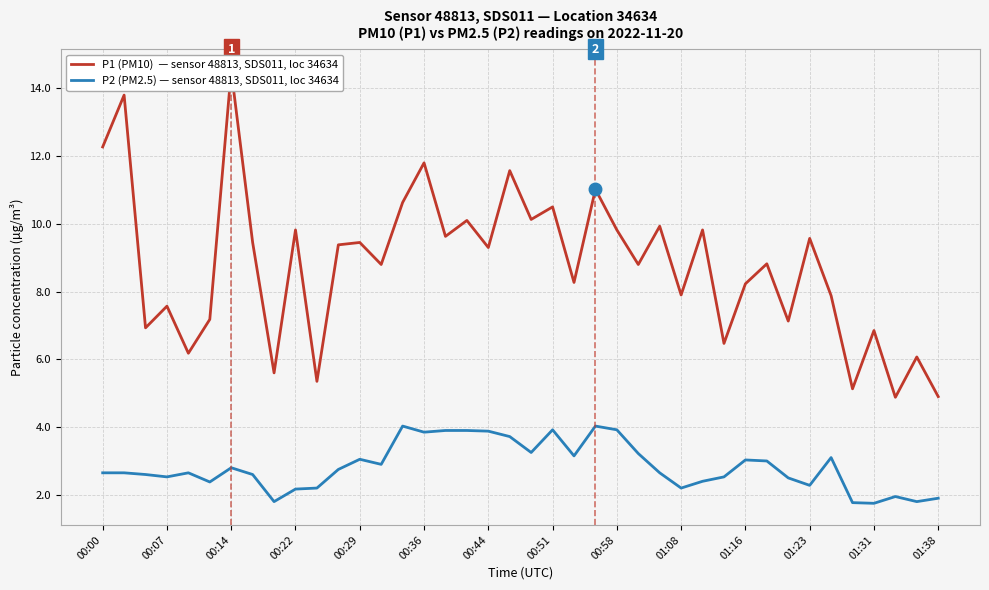

What is the label of the 26th point from the right?

14